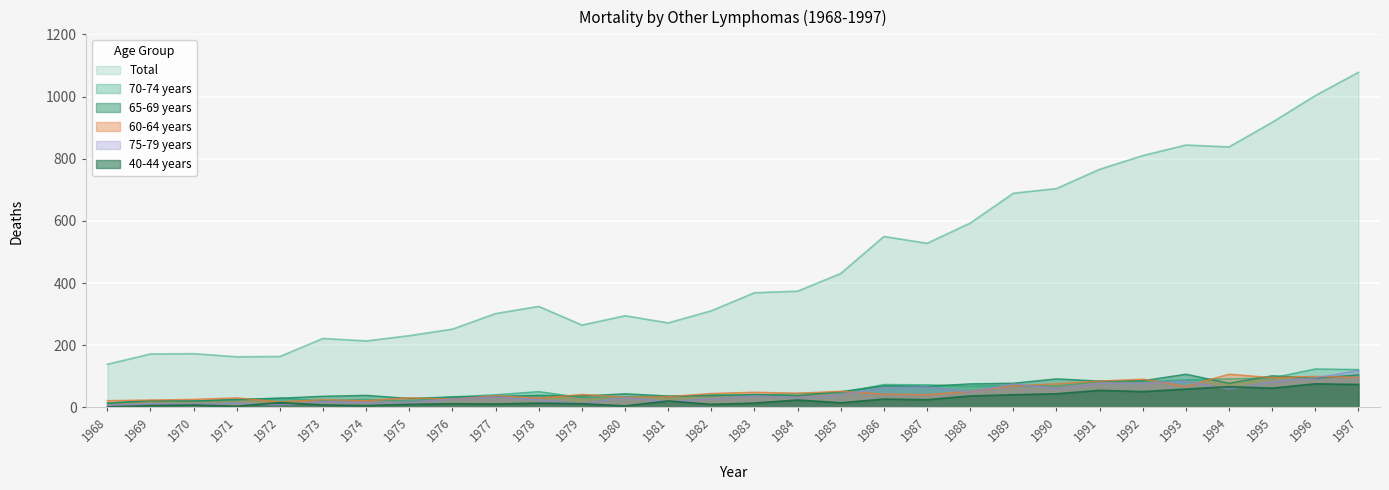

At how many categories does at least one series exceed 269?

20